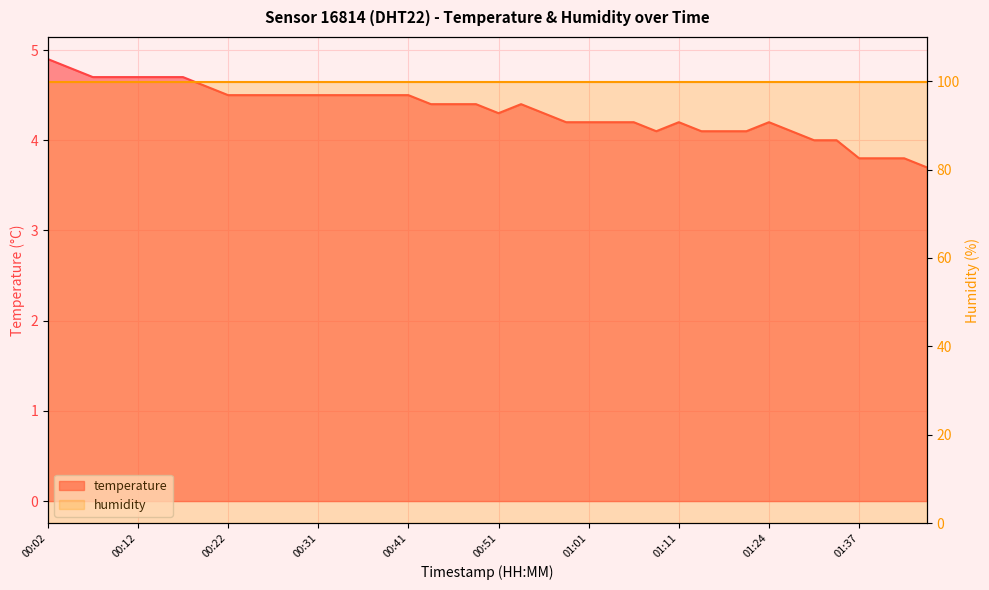

Reading left to right, what are all the values shown in this chart?

00:02=4.9	00:04=4.8	00:07=4.7	00:09=4.7	00:12=4.7	00:14=4.7	00:17=4.7	00:19=4.6	00:22=4.5	00:24=4.5	00:26=4.5	00:29=4.5	00:31=4.5	00:34=4.5	00:36=4.5	00:39=4.5	00:41=4.5	00:44=4.4	00:46=4.4	00:49=4.4	00:51=4.3	00:53=4.4	00:56=4.3	00:58=4.2	01:01=4.2	01:03=4.2	01:06=4.2	01:08=4.1	01:11=4.2	01:13=4.1	01:16=4.1	01:18=4.1	01:24=4.2	01:27=4.1	01:32=4.0	01:35=4.0	01:37=3.8	01:40=3.8	01:42=3.8	01:45=3.7